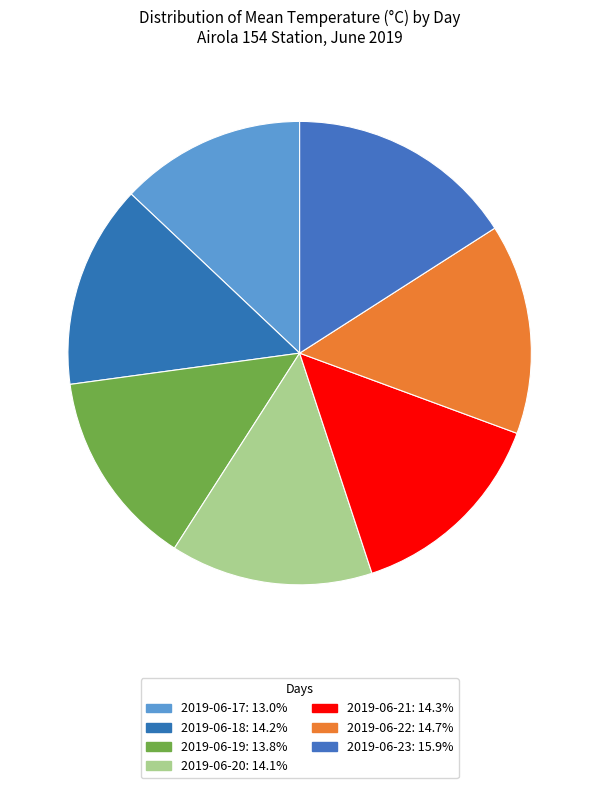

Is there any slice that represents more than half of the pie?

No